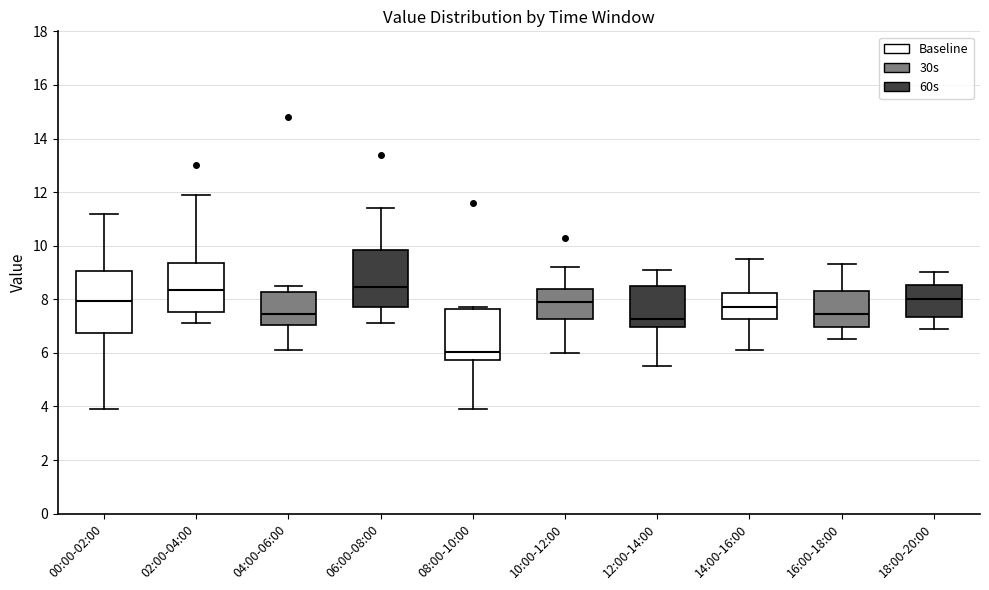

Reading left to right, read every box against the y-axis: the position of its median line, the range the box covers, and the ends of its whiskers. The values are not printed on the chart, so give them approximately, as read against the axis.

00:00-02:00: median 8.0, box 6.8 to 9.0, whiskers 4.0 to 11.2
02:00-04:00: median 8.4, box 7.6 to 9.4, whiskers 7.2 to 12.0
04:00-06:00: median 7.4, box 7.0 to 8.2, whiskers 6.2 to 8.6
06:00-08:00: median 8.4, box 7.8 to 9.8, whiskers 7.2 to 11.4
08:00-10:00: median 6.0, box 5.8 to 7.6, whiskers 4.0 to 7.8
10:00-12:00: median 8.0, box 7.2 to 8.4, whiskers 6.0 to 9.2
12:00-14:00: median 7.2, box 7.0 to 8.6, whiskers 5.6 to 9.2
14:00-16:00: median 7.8, box 7.2 to 8.2, whiskers 6.2 to 9.6
16:00-18:00: median 7.4, box 7.0 to 8.4, whiskers 6.6 to 9.4
18:00-20:00: median 8.0, box 7.4 to 8.6, whiskers 7.0 to 9.0